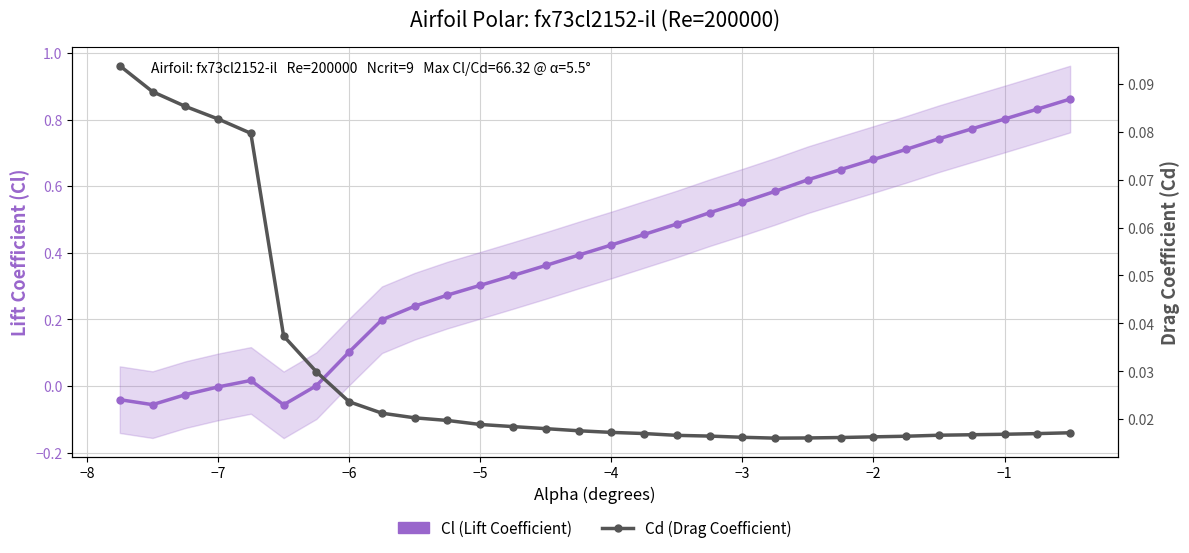

How many Cd (Drag Coefficient) values are between 0 and 1?

30